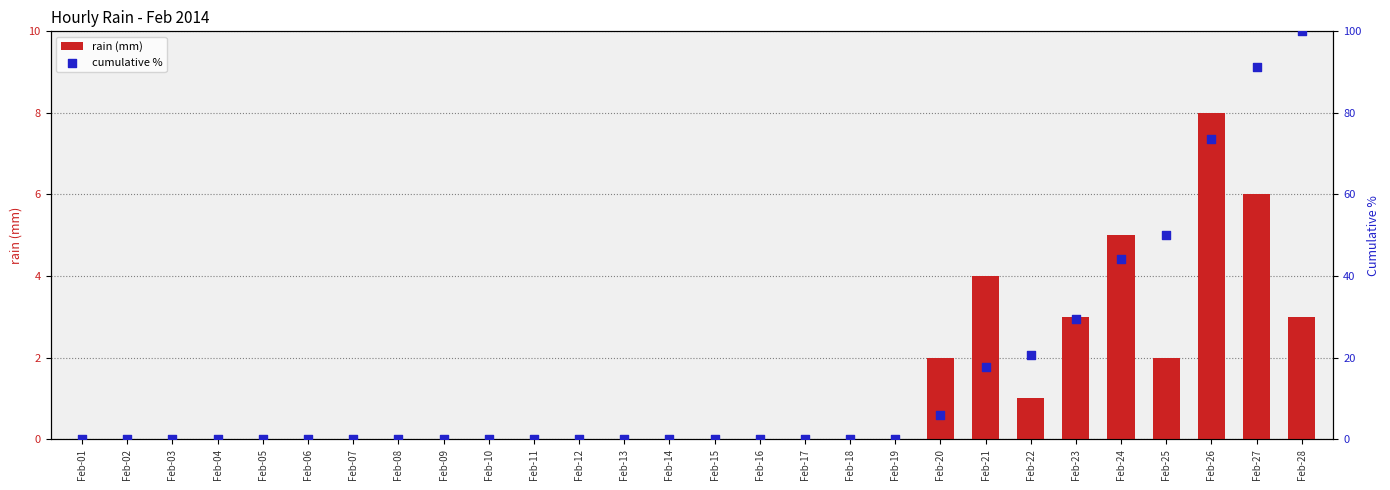

Which series contains the highest Y value?

cumulative %